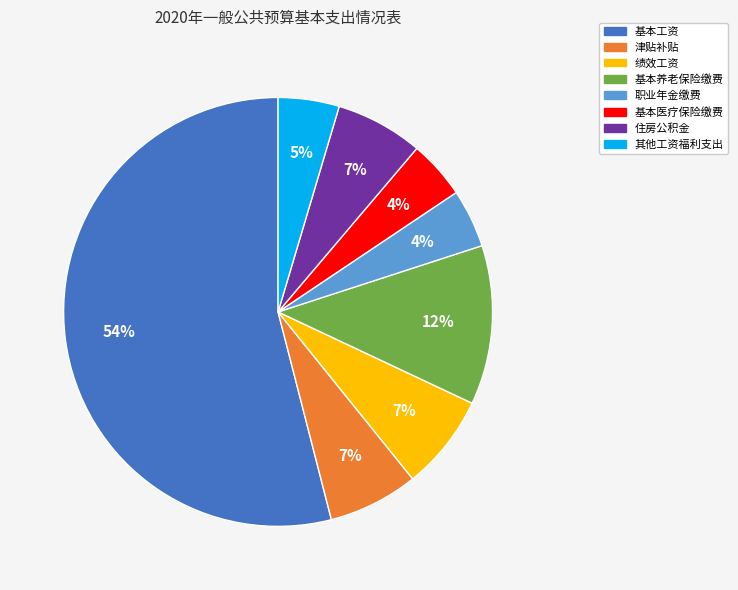

Do 其他工资福利支出 and 绩效工资 together represent more than half of the pie?

No